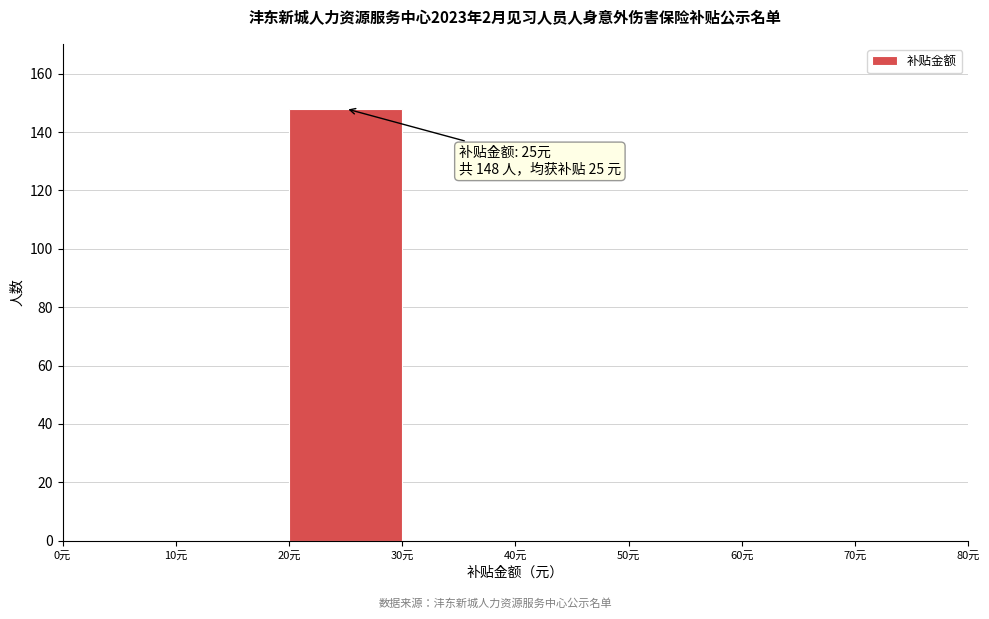

Which range on the x-axis has the tallest bar?

20 to 30